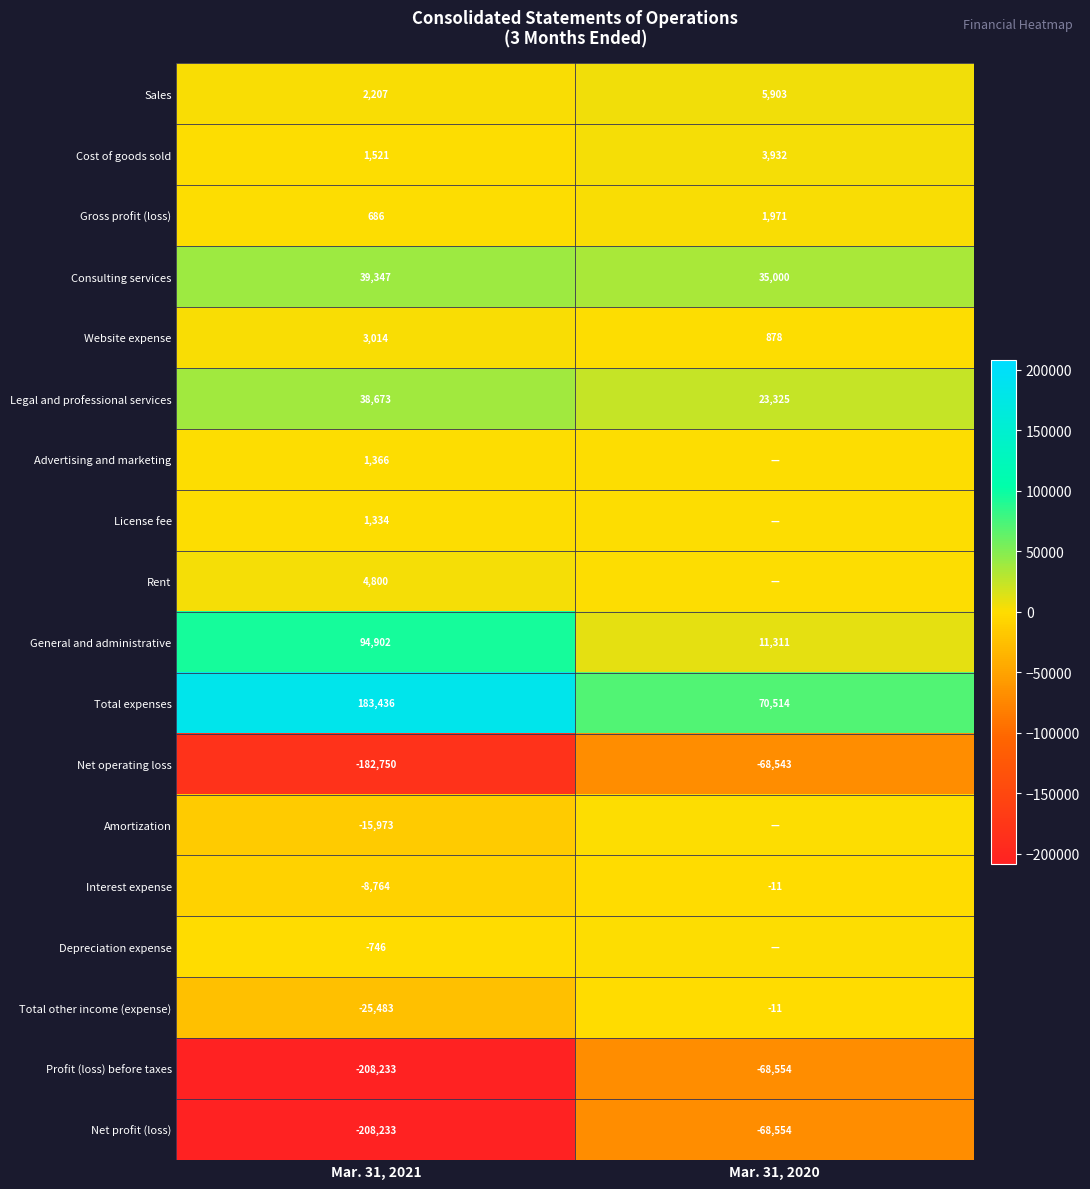

True or false: Gross profit (loss) has a value of 1971 at Mar. 31, 2020.

True